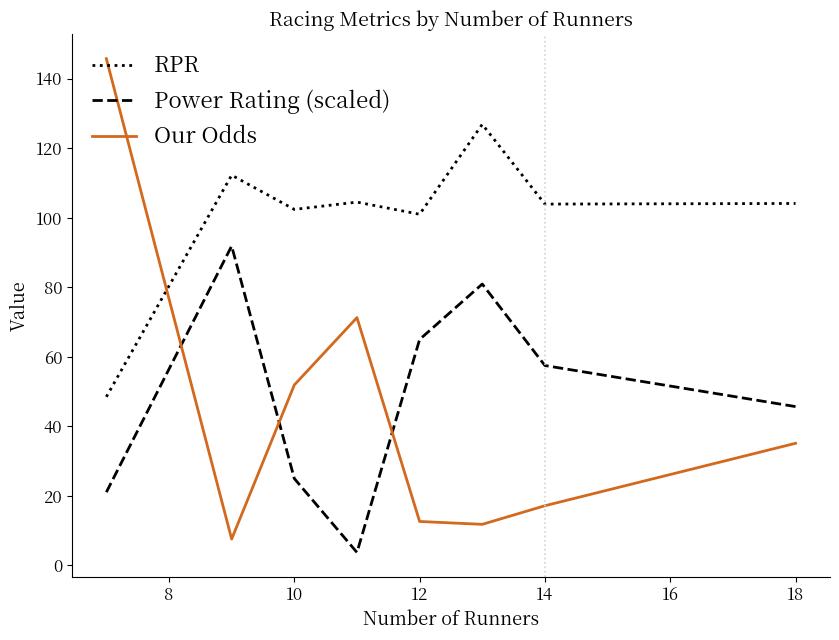

Does the chart display data point markers on the line(s)?

No